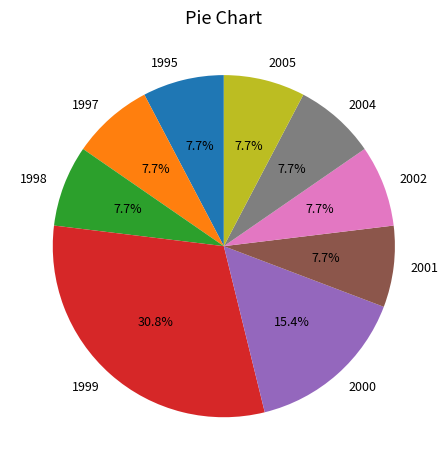

What percentage do 2004 and 1998 together represent?

15.4%